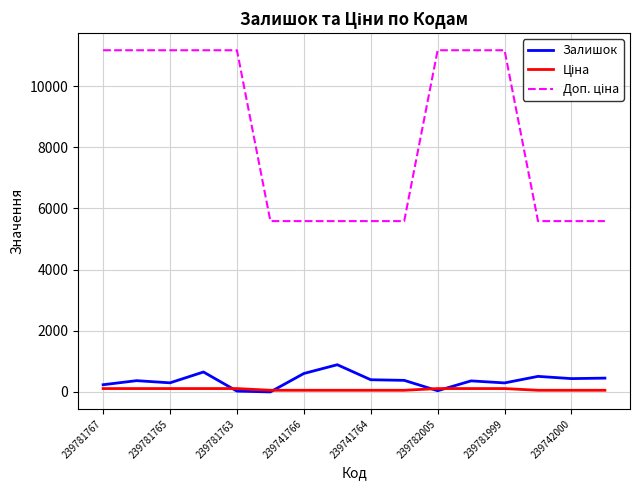

What is the maximum value shown in the chart?

11169.0